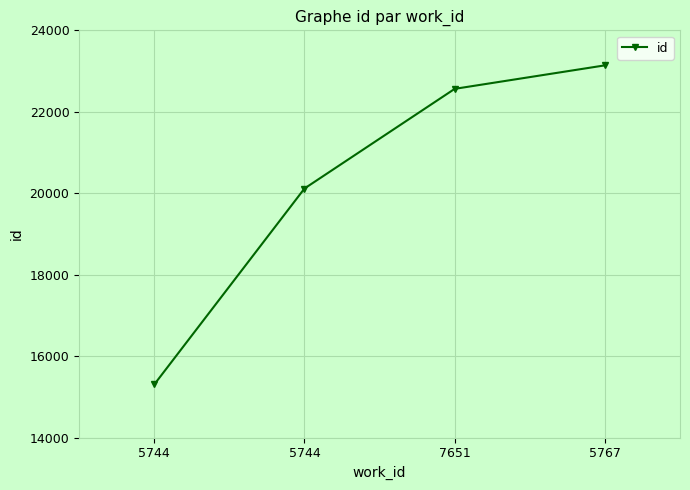

What is the smallest value displayed?

15304